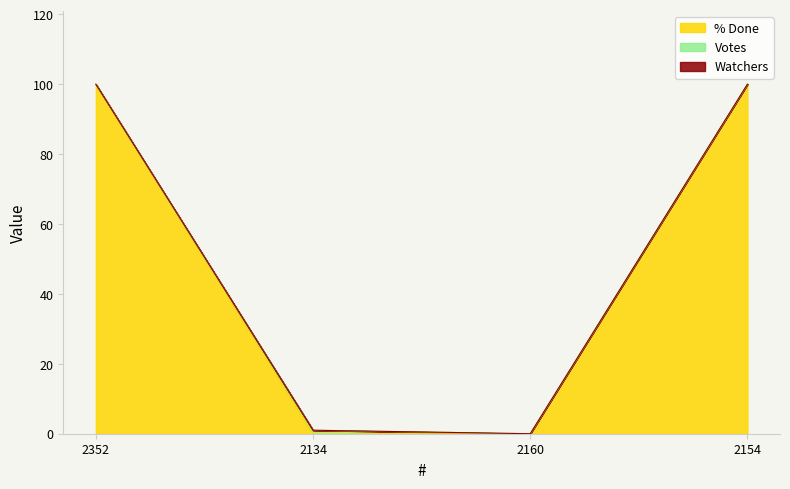

Between 2352 and 2134, which series saw the biggest shift?

% Done